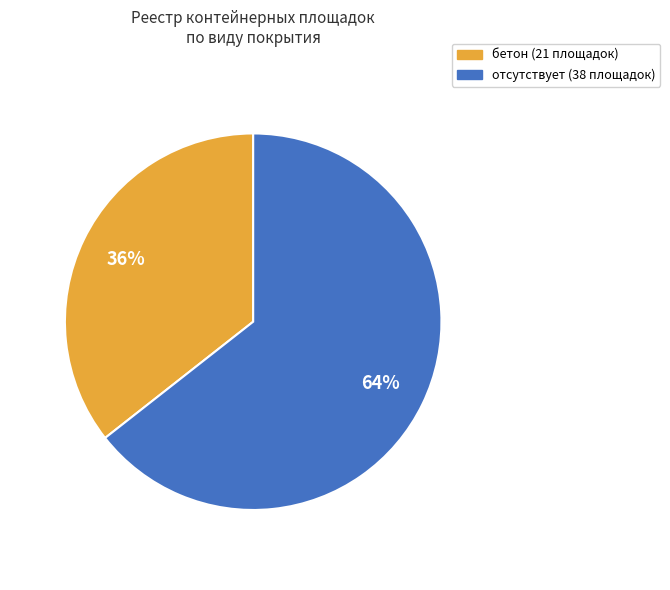

Combined, do бетон and отсутствует account for over 50%?

Yes